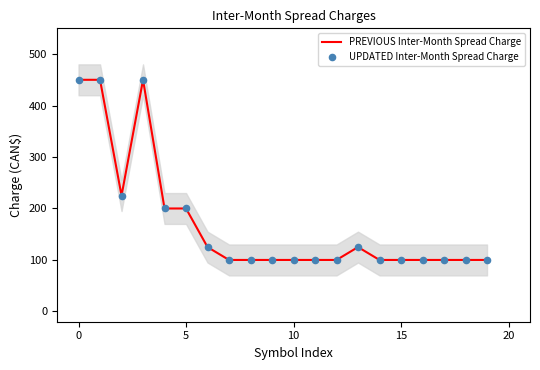

At how many categories does at least one series exceed 409?

3